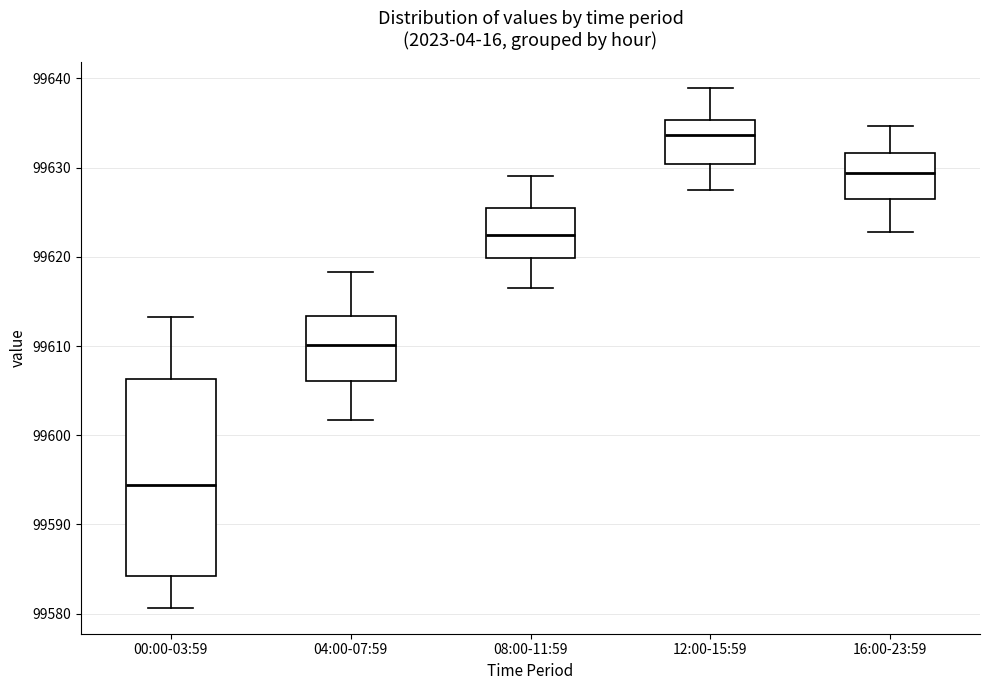

Reading left to right, read every box against the y-axis: the position of its median line, the range the box covers, and the ends of its whiskers. The values are not printed on the chart, so give them approximately, as read against the axis.

00:00-03:59: median 99594, box 99584 to 99606, whiskers 99581 to 99613
04:00-07:59: median 99610, box 99606 to 99613, whiskers 99602 to 99618
08:00-11:59: median 99622, box 99620 to 99626, whiskers 99617 to 99629
12:00-15:59: median 99634, box 99630 to 99635, whiskers 99628 to 99639
16:00-23:59: median 99629, box 99627 to 99632, whiskers 99623 to 99635